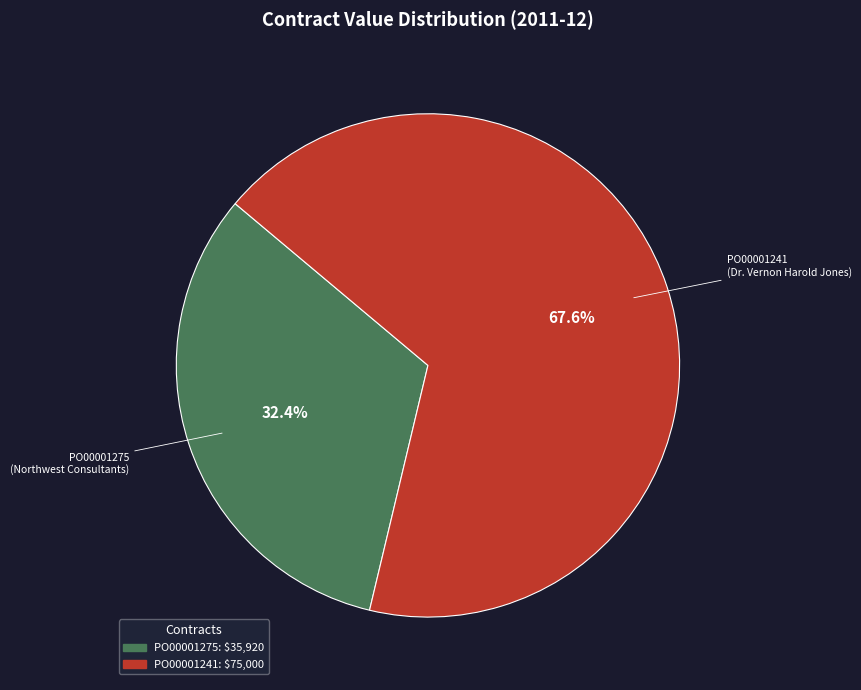

To the nearest percent, what portion does PO00001241 represent?

68%